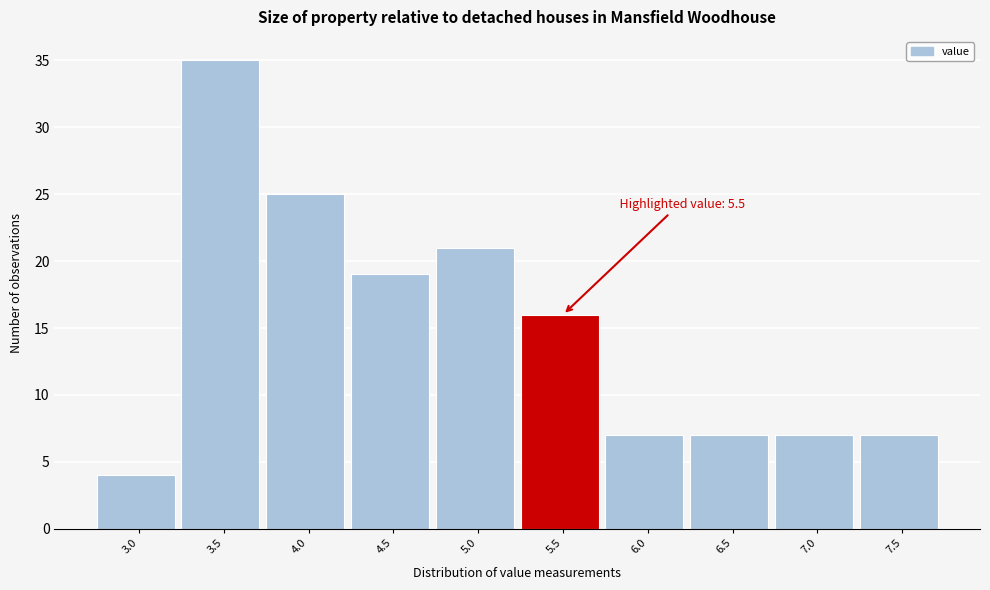

Reading left to right, list all the values displayed in this chart.

3.0=4	3.5=35	4.0=25	4.5=19	5.0=21	5.5=16	6.0=7	6.5=7	7.0=7	7.5=7